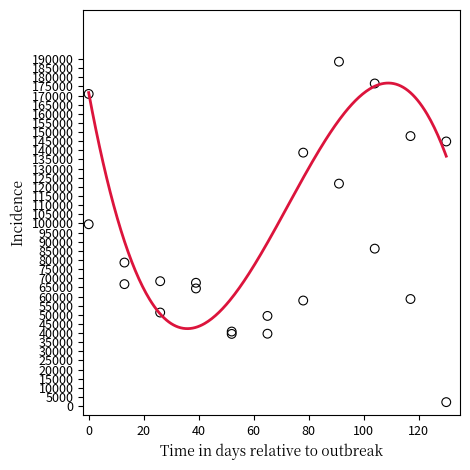

Across all series, what Y value is closest to 95361?

99552.3